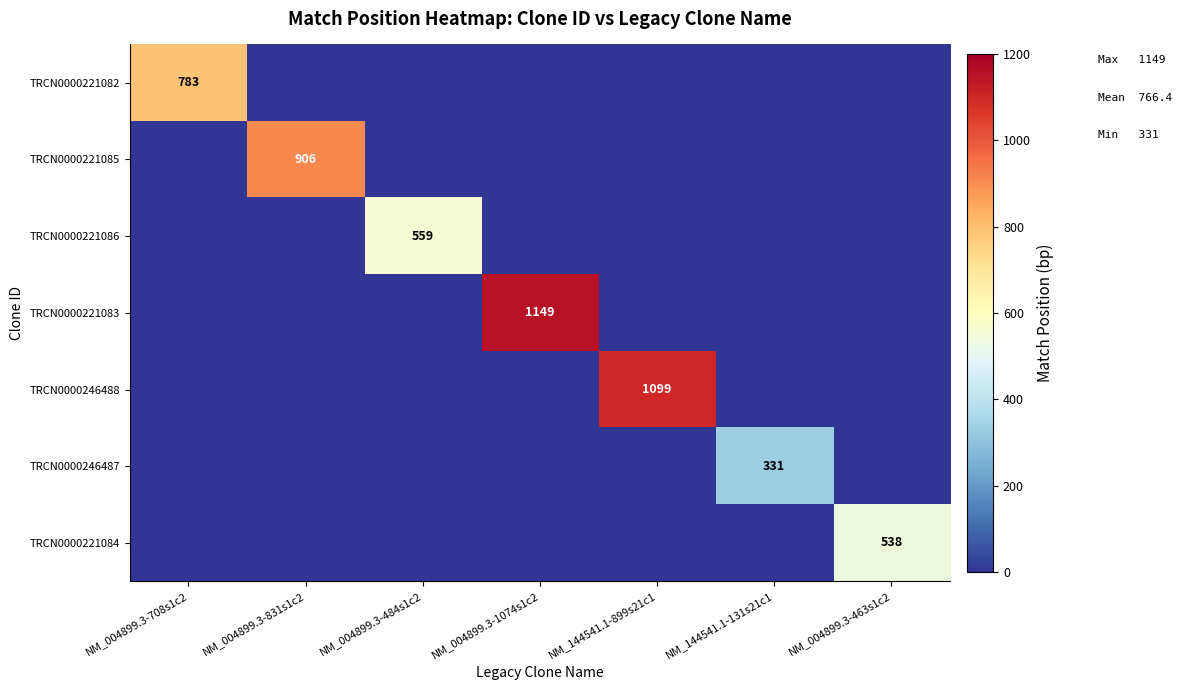

True or false: TRCN0000246488 has a value of 1099 at NM_144541.1-899s21c1.

True